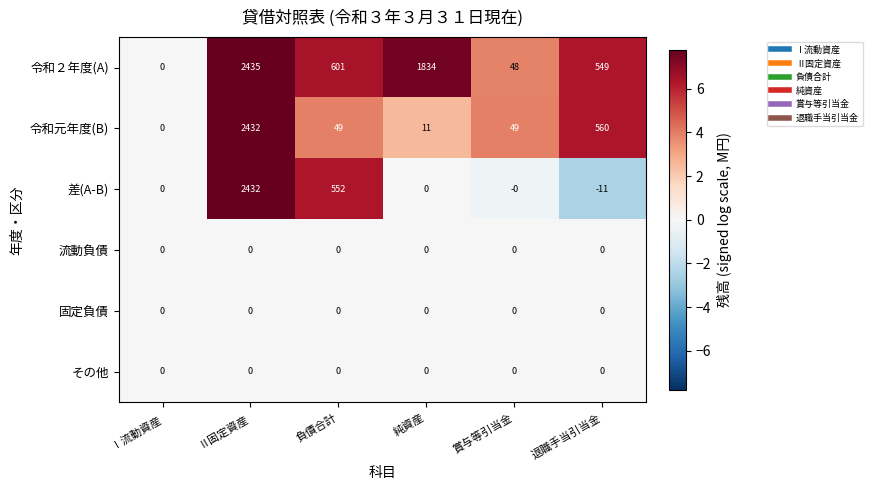

The 固定負債 series shows 0 at Ⅱ固定資産. True or false?

True